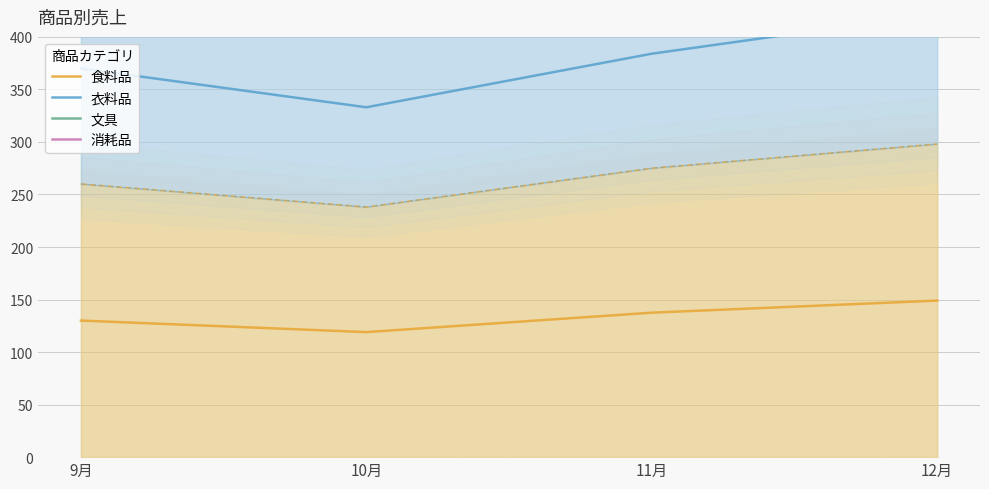

Reading left to right, transcribe all the data shown in this chart.

食料品: 130.0	119.0	137.5	149.0
衣料品: 370.0	333.0	384.0	422.0
文具: 570.0	522.0	588.0	650.0
消耗品: 760.0	725.0	797.0	876.0